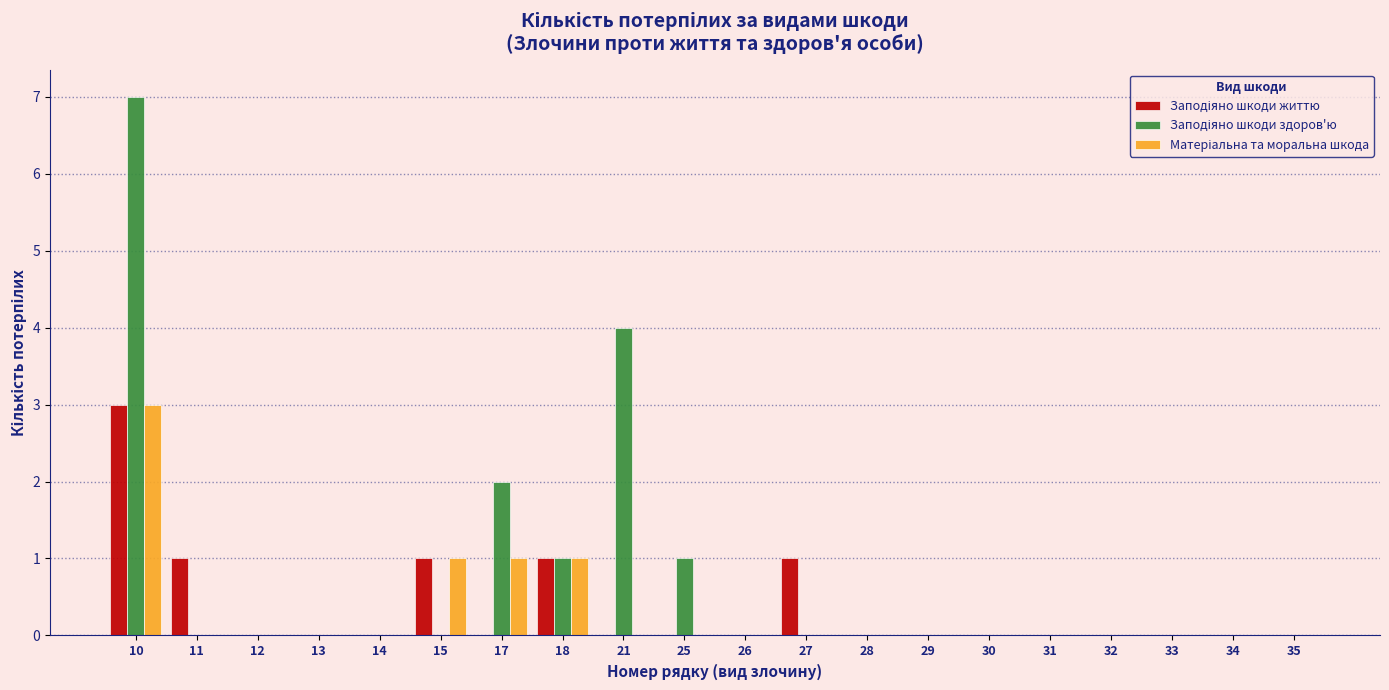

At which category is the sum across all series the highest?

10